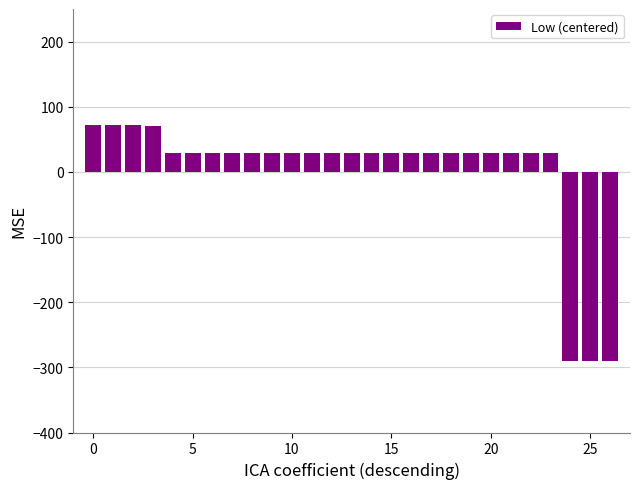

What is the value of the 19th bar from the left?

29.3